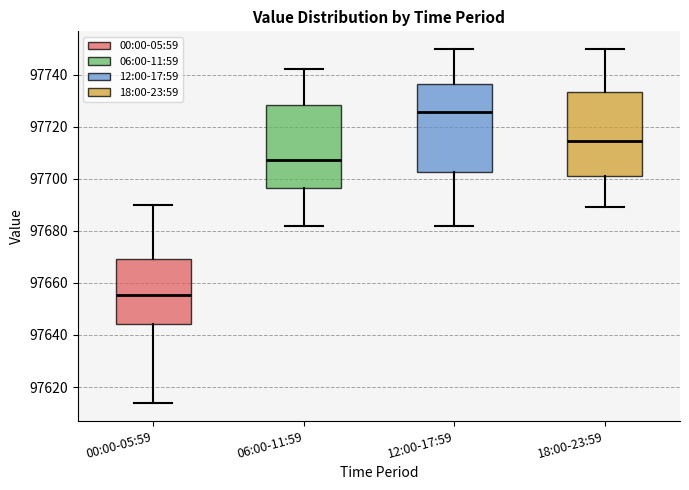

Which box's median line is the highest?

12:00-17:59